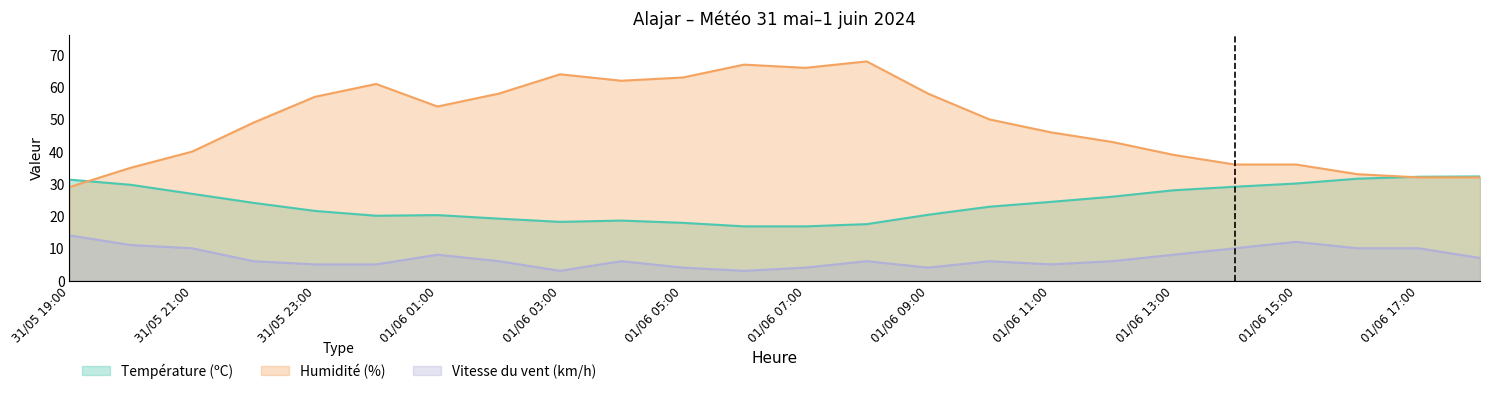

In Humidité (%), how many points are higher than both neighbors (excluding endpoints)?

4